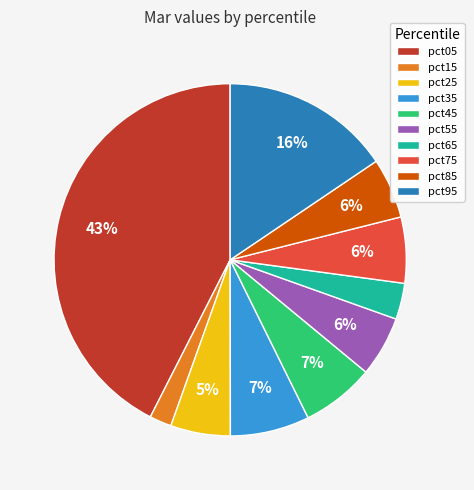

Count the number of slices in the pie.

10